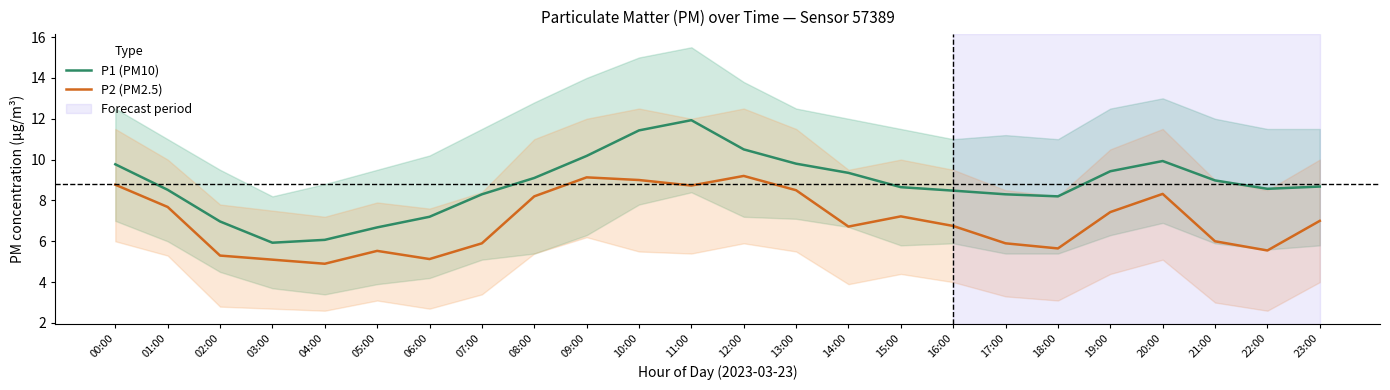

What is the approximate value of P2 (PM2.5) at 15:00?

7.2